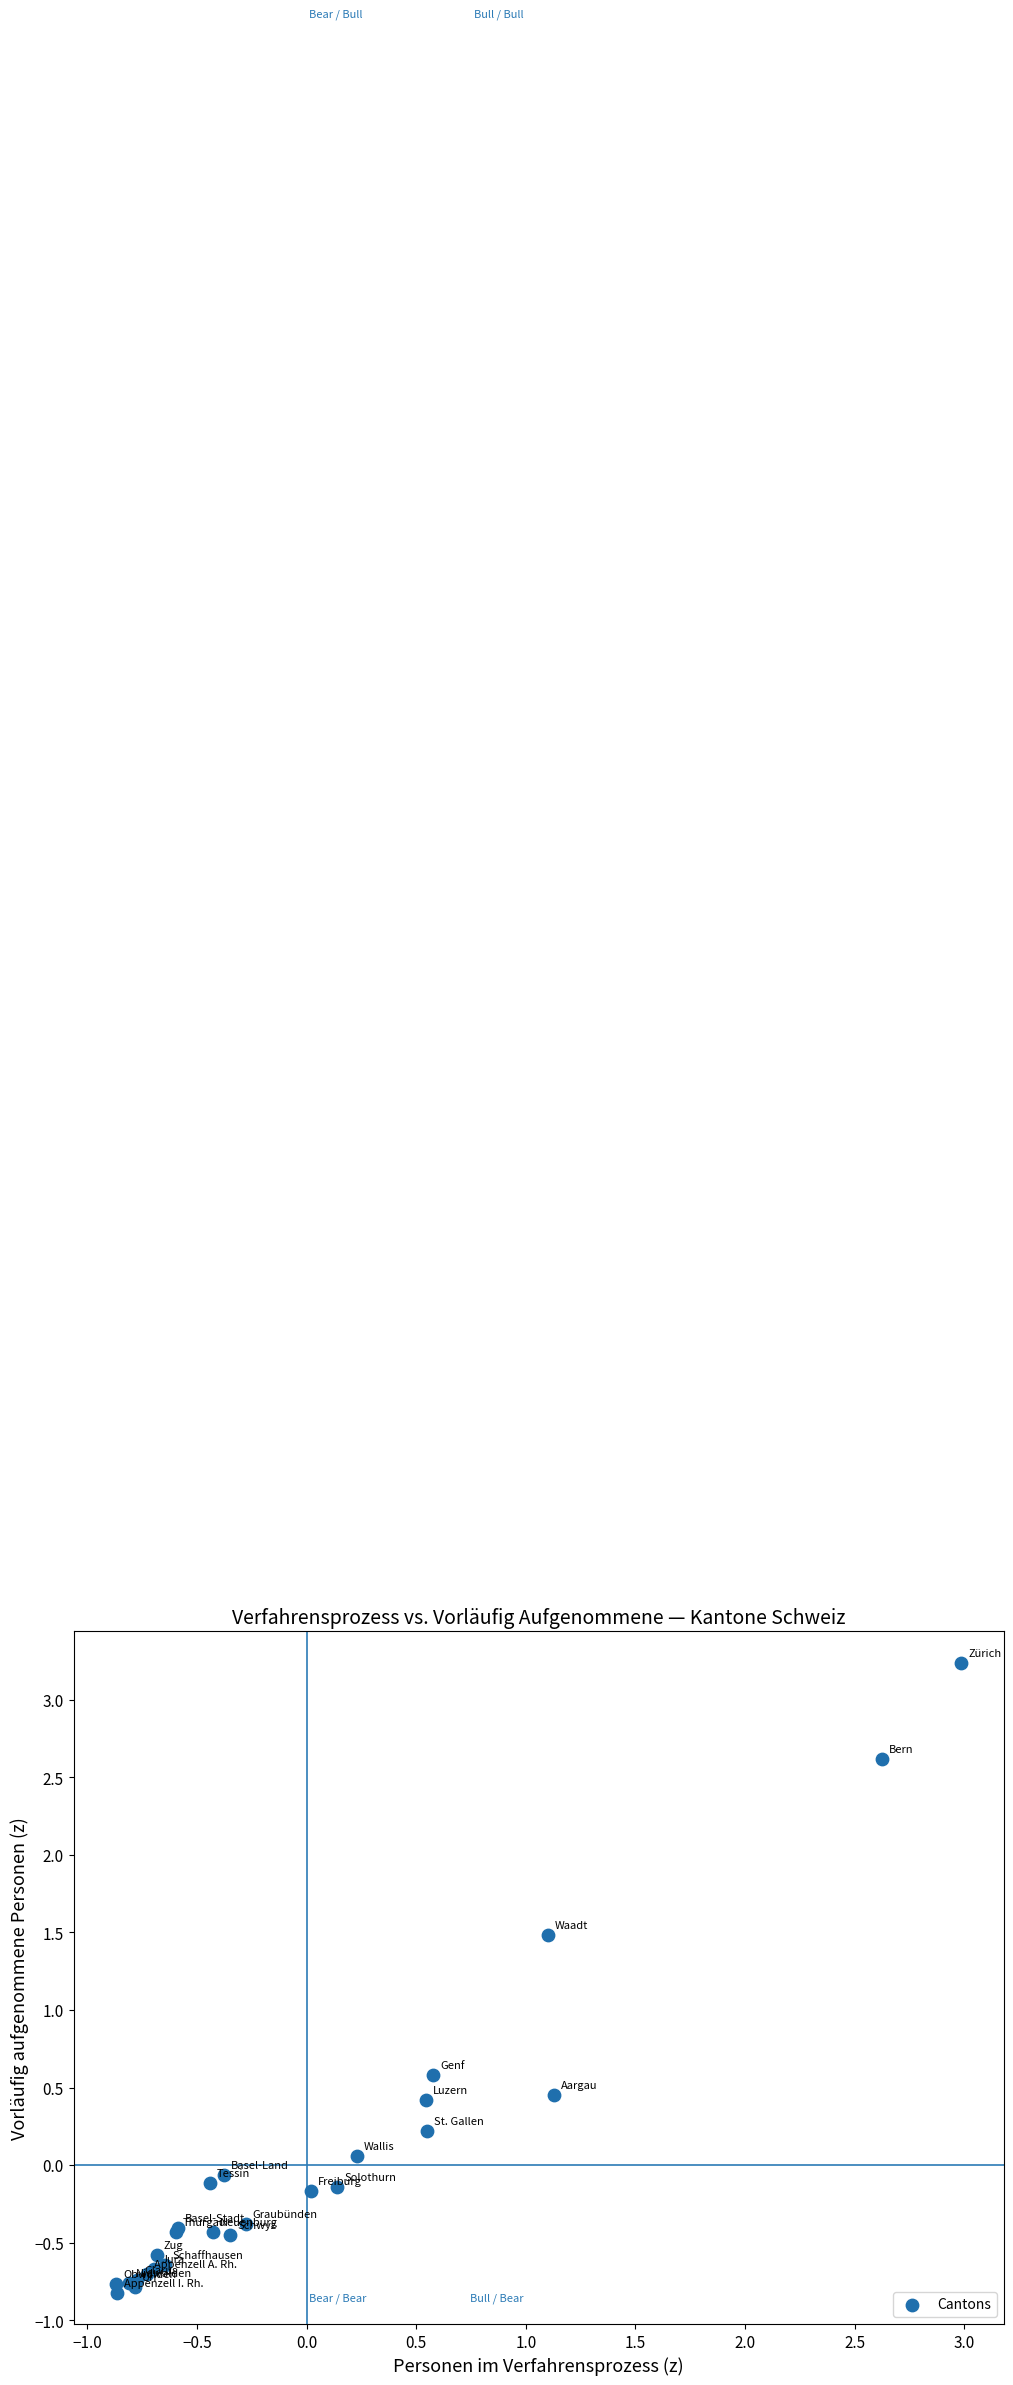

What Y value in the scatter plot is closest to 1?

0.6